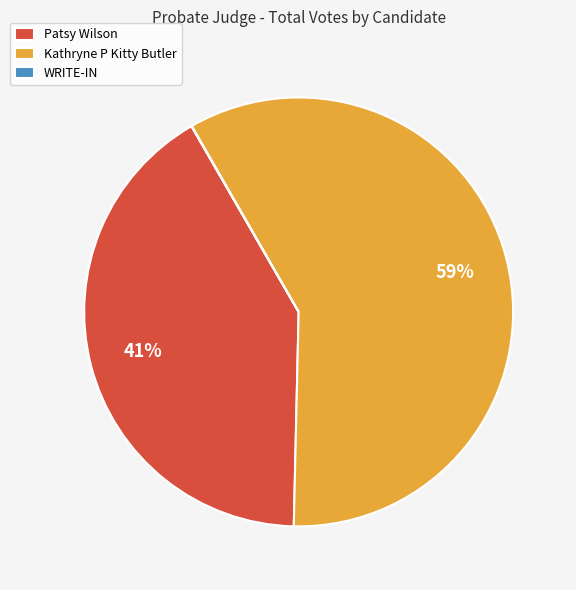

Is it true that Kathryne P Kitty Butler is 53% of the pie?

False